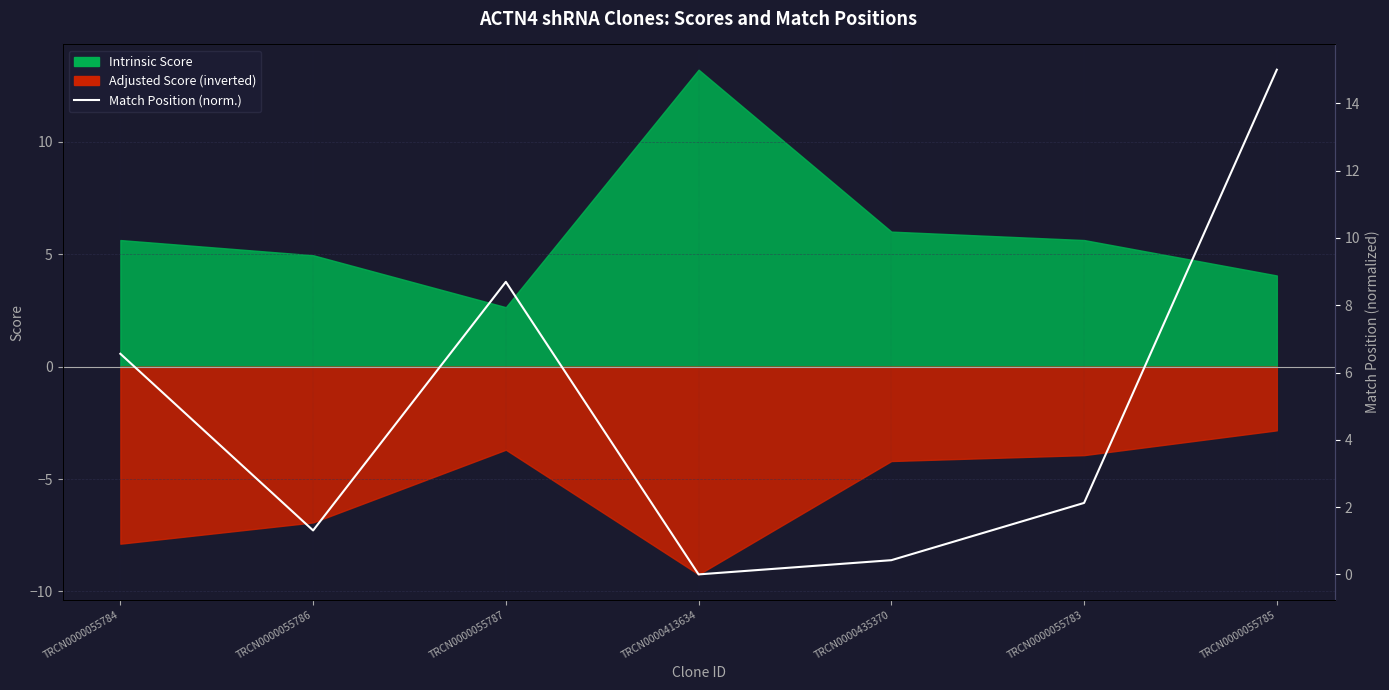

Is it true that the value at TRCN0000055786 is 1.3?

True